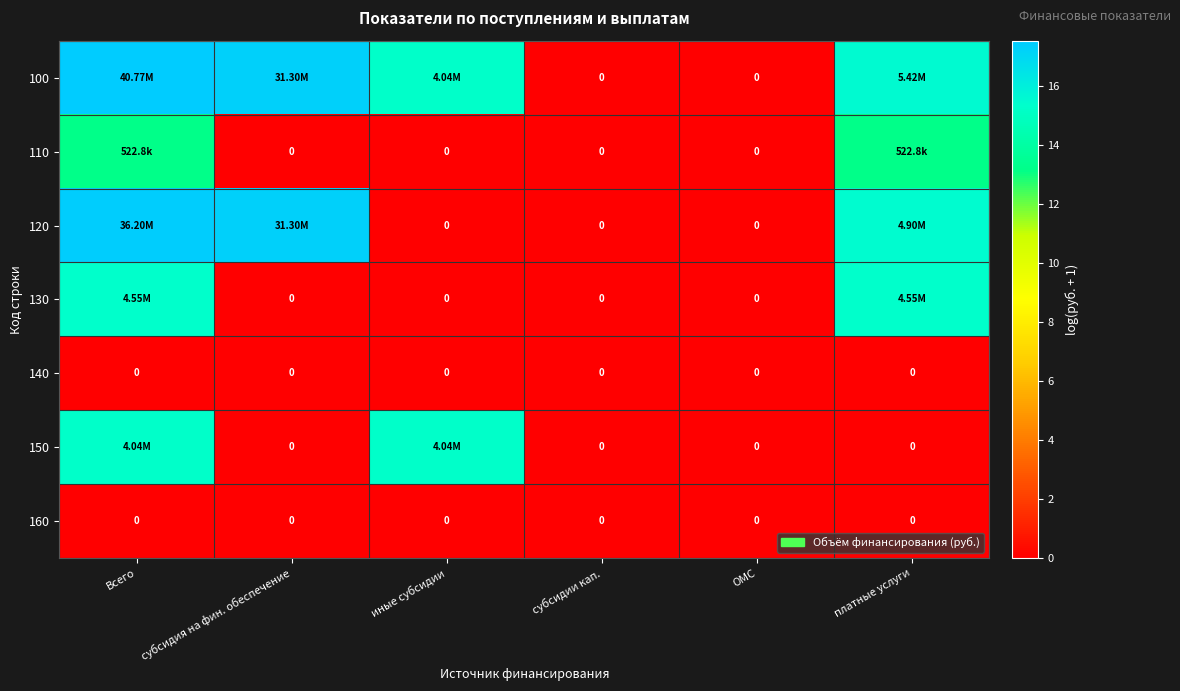

Rank the series by their maximum value, from highest to lowest.

100, 120, 130, 150, 110, 140, 160